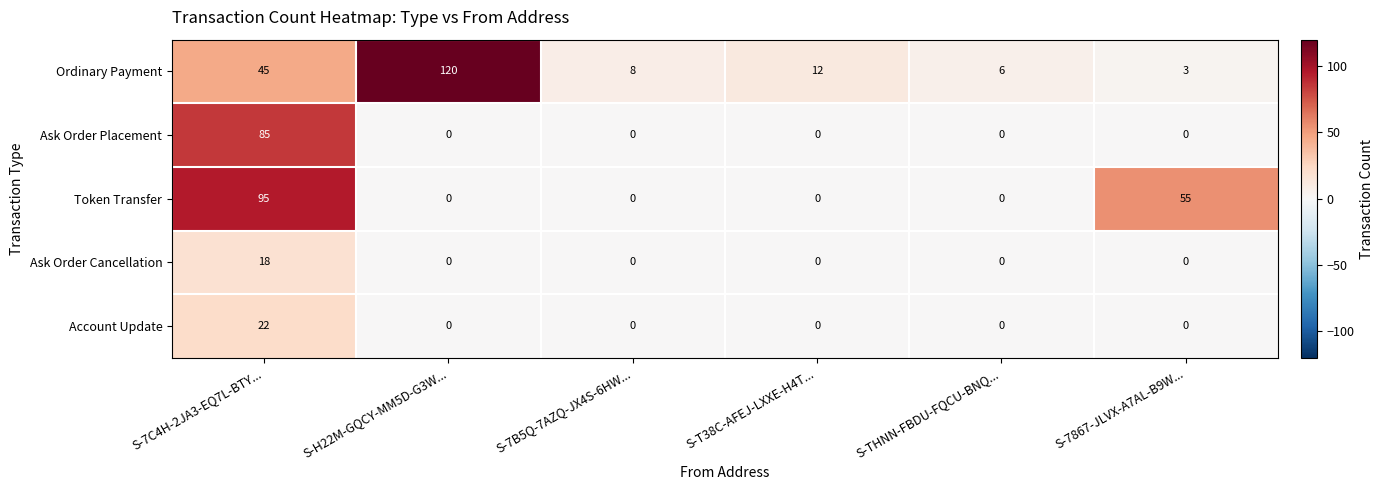

The value of Ordinary Payment at S-H22M-GQCY-MM5D-G3W... is 36. True or false?

False